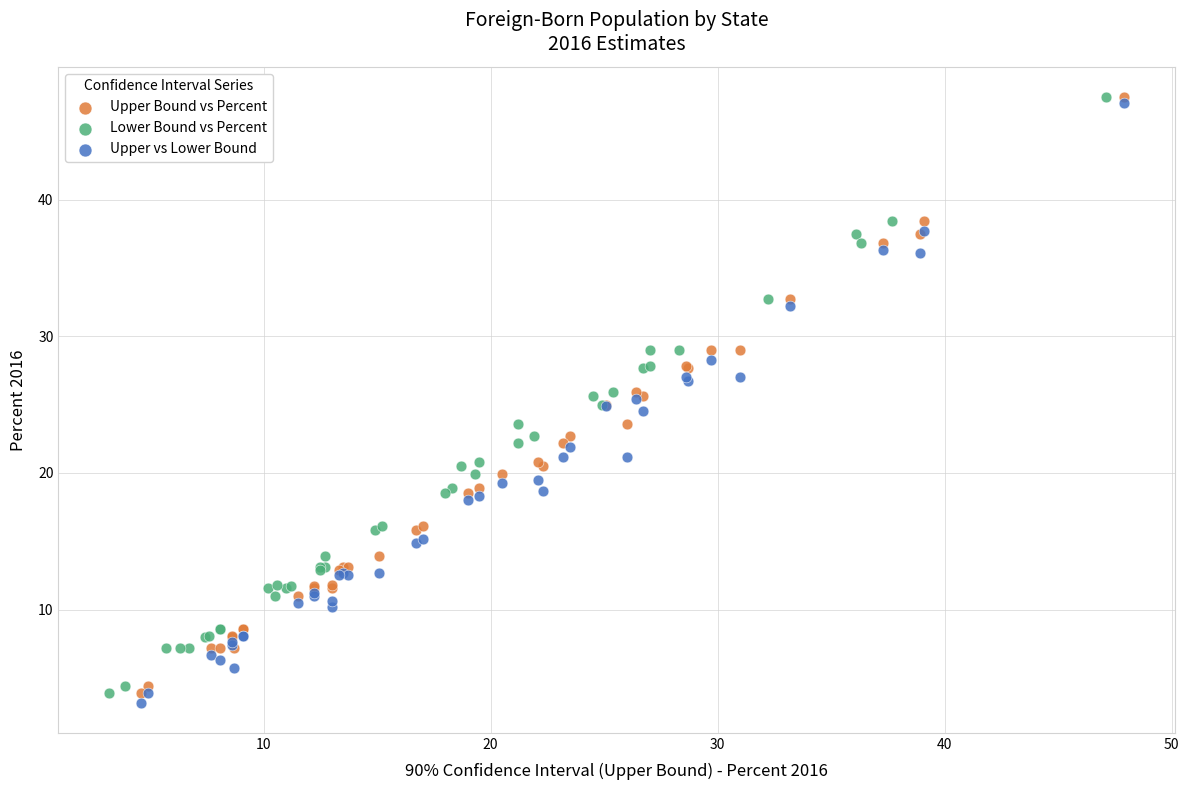

Which series reaches the minimum Y coordinate?

Upper vs Lower Bound